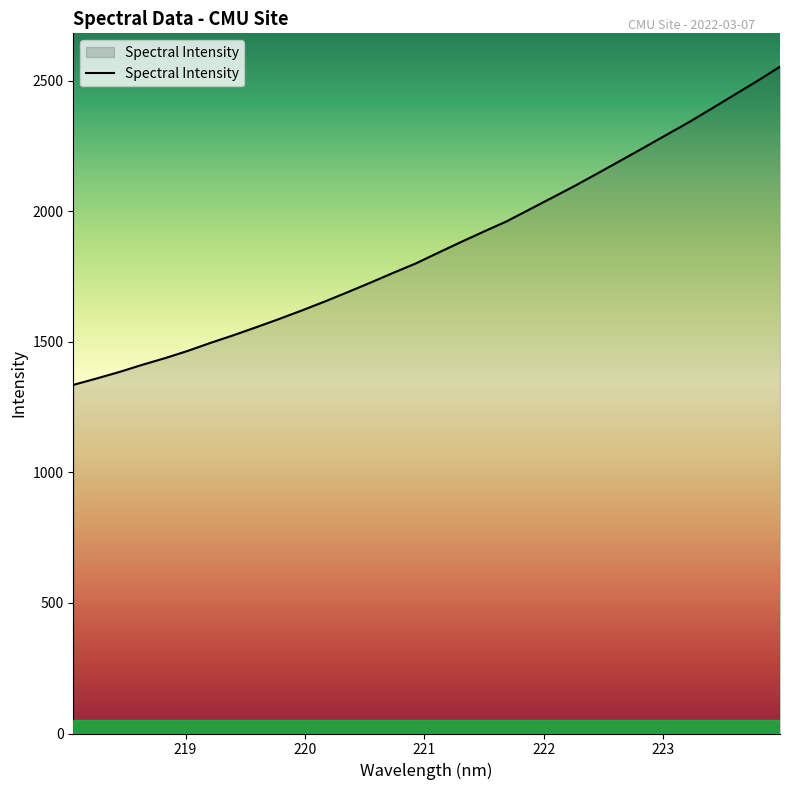

What is the difference between the maximum and minimum values?

1218.5